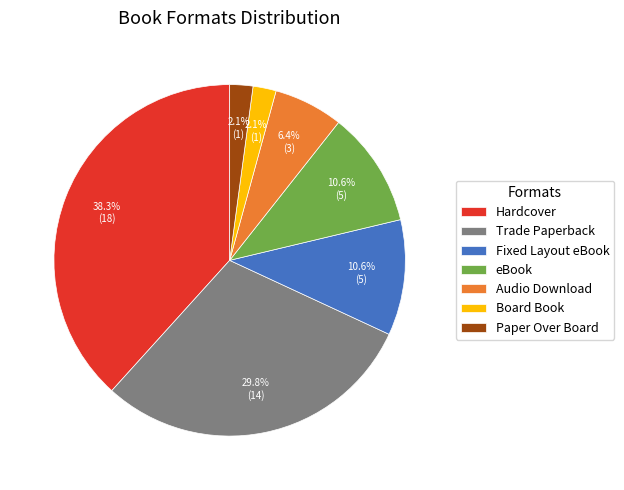

The eBook slice represents 11% of the pie. True or false?

True